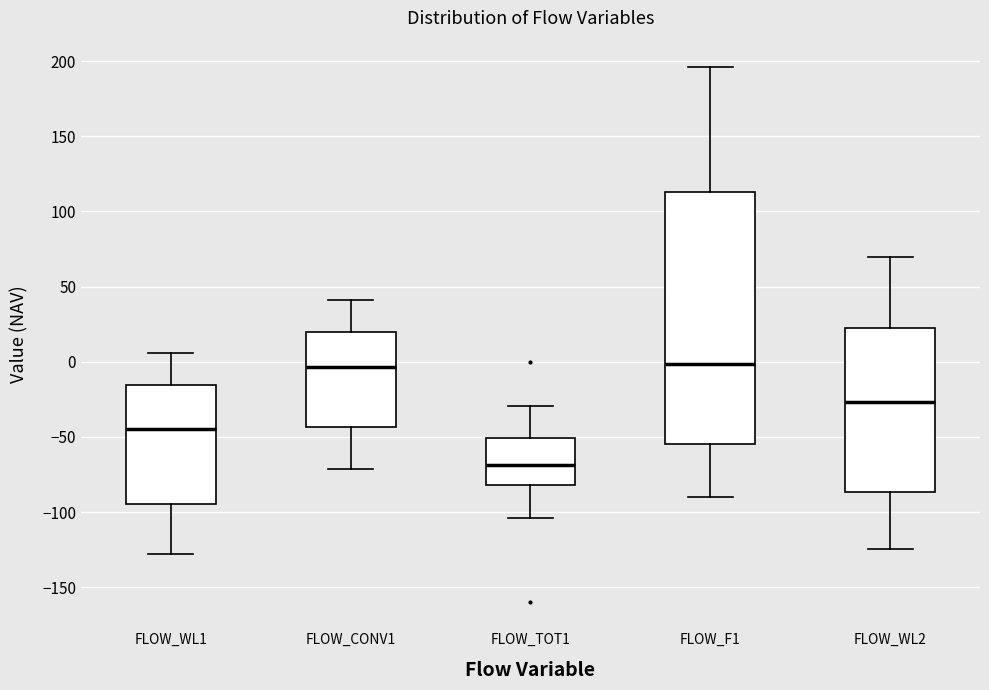

Reading left to right, read every box against the y-axis: the position of its median line, the range the box covers, and the ends of its whiskers. The values are not printed on the chart, so give them approximately, as read against the axis.

FLOW_WL1: median -45, box -95 to -15, whiskers -130 to 5
FLOW_CONV1: median -5, box -45 to 20, whiskers -70 to 40
FLOW_TOT1: median -70, box -80 to -50, whiskers -105 to -30
FLOW_F1: median 0, box -55 to 115, whiskers -90 to 195
FLOW_WL2: median -25, box -85 to 20, whiskers -125 to 70